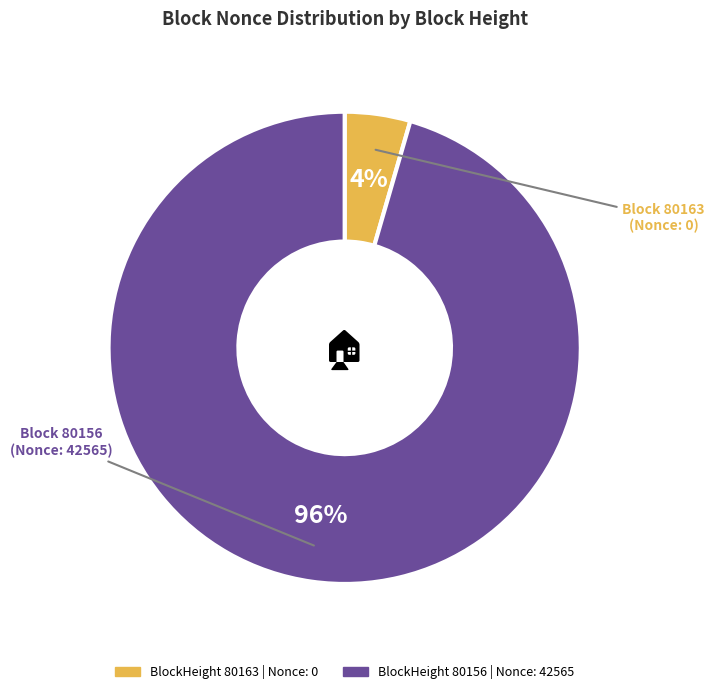

Does any single category account for the majority?

Yes